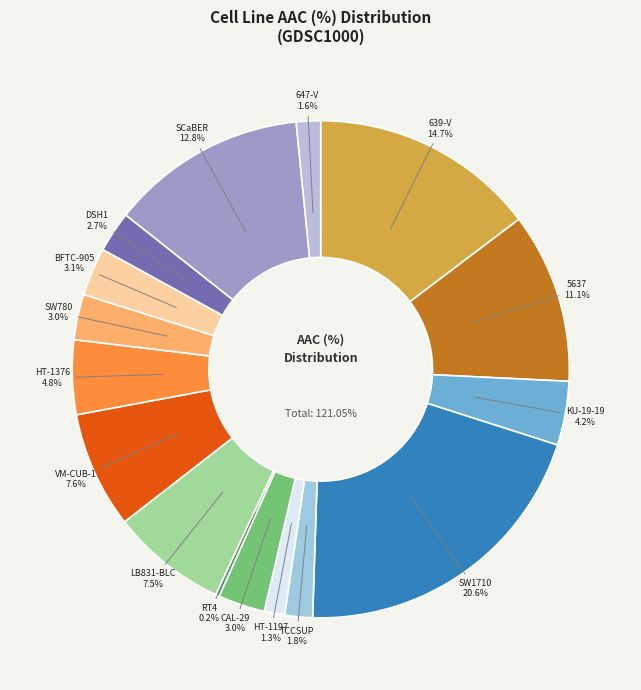

Which category has the smallest portion of the pie?

RT4